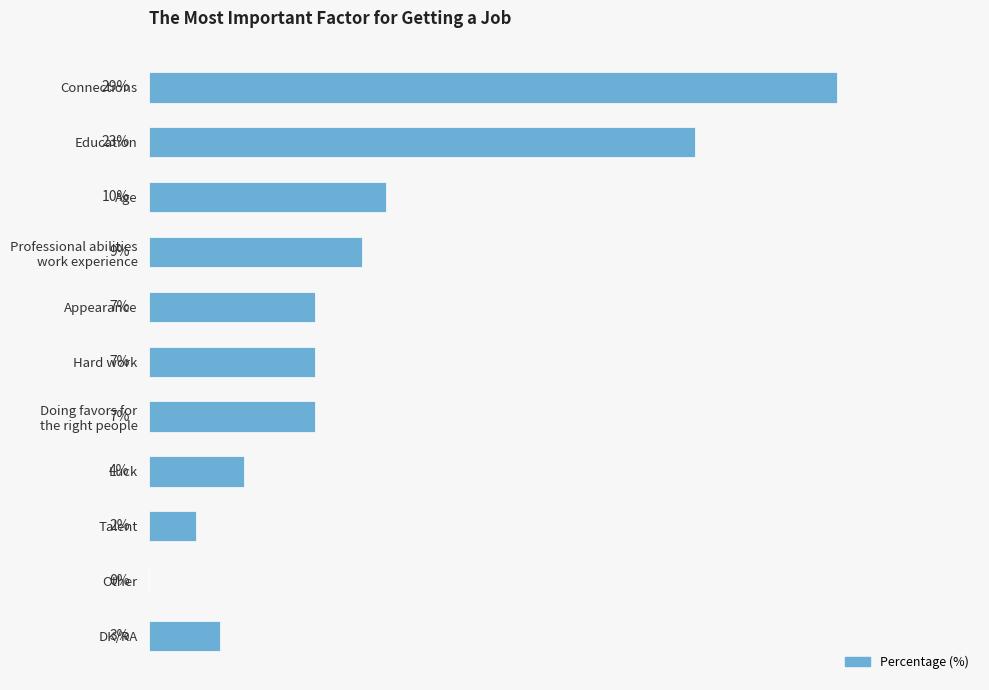

At which label is the value closest to 14?

Age